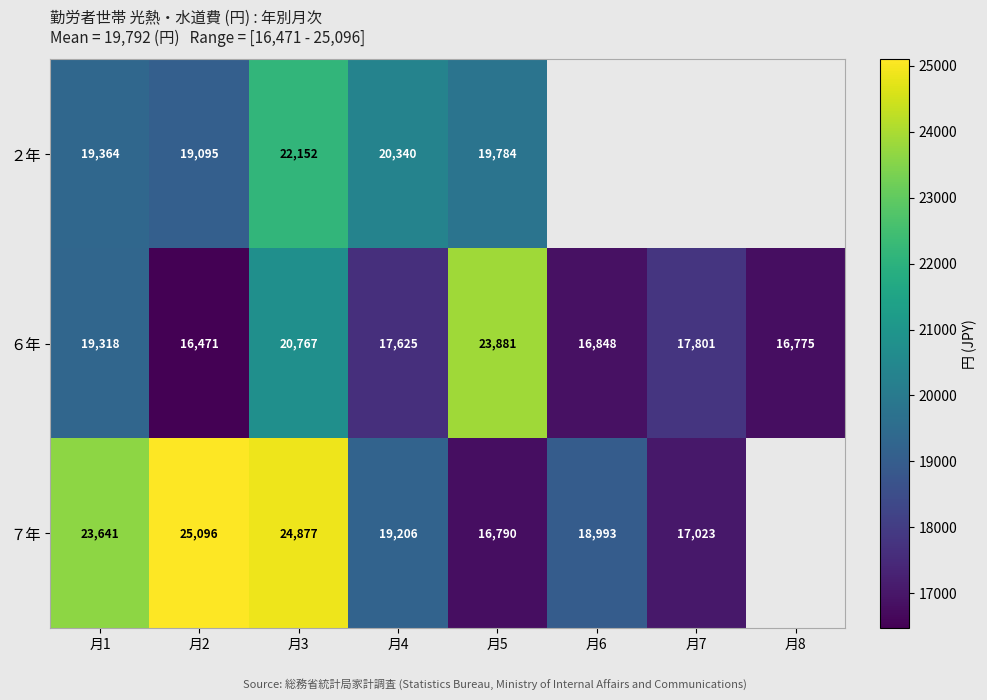

What is the spread (max minus min) of values at 月3?

4110